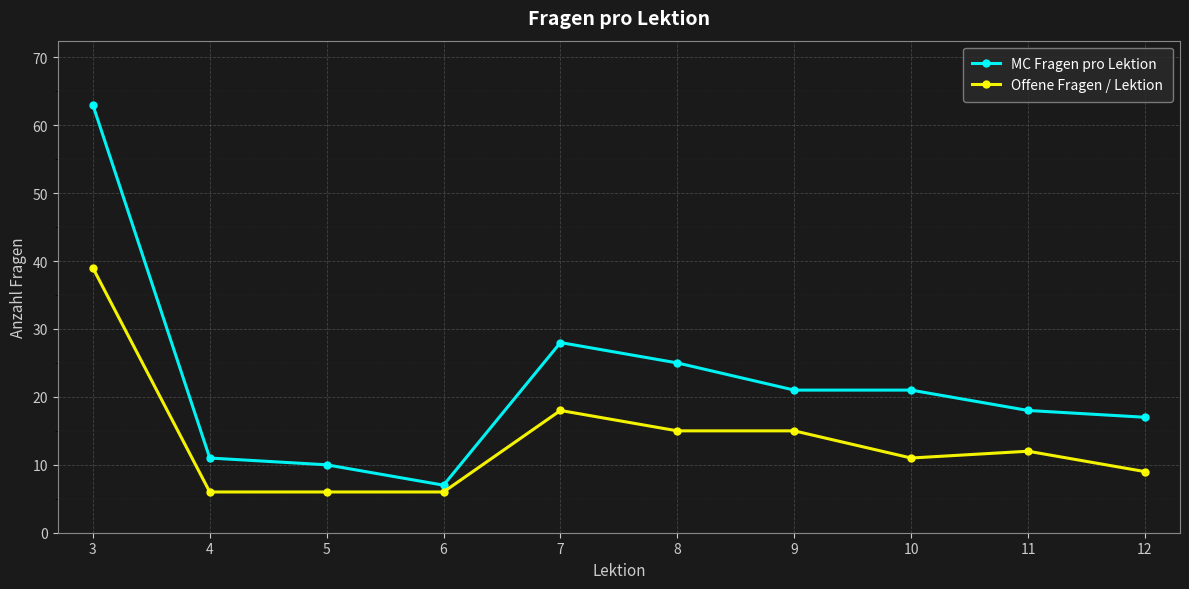

True or false: MC Fragen pro Lektion and Offene Fragen / Lektion intersect in this chart.

False